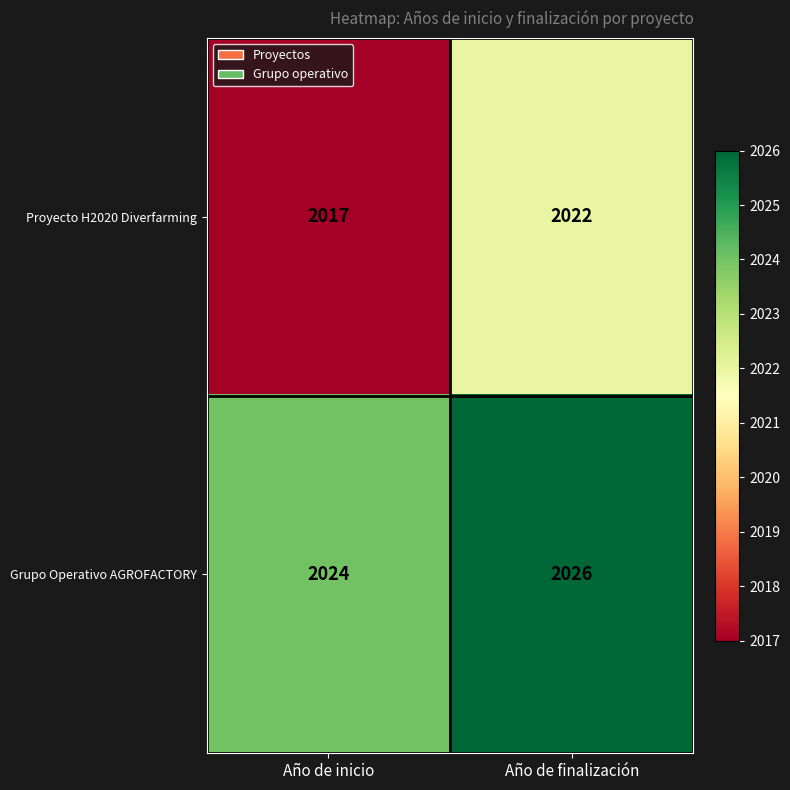

What is the maximum value shown in the chart?

2026